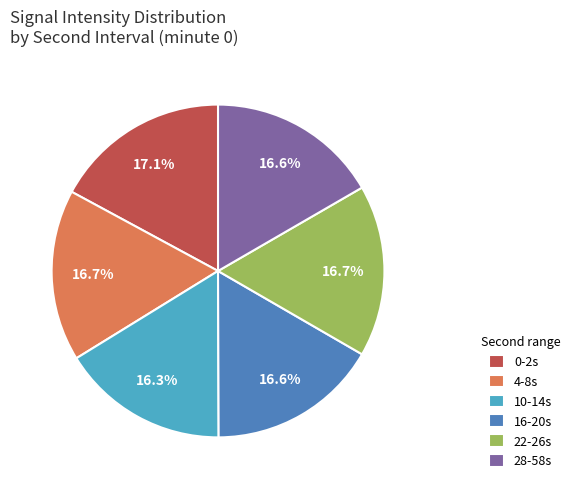

Does any single category account for the majority?

No